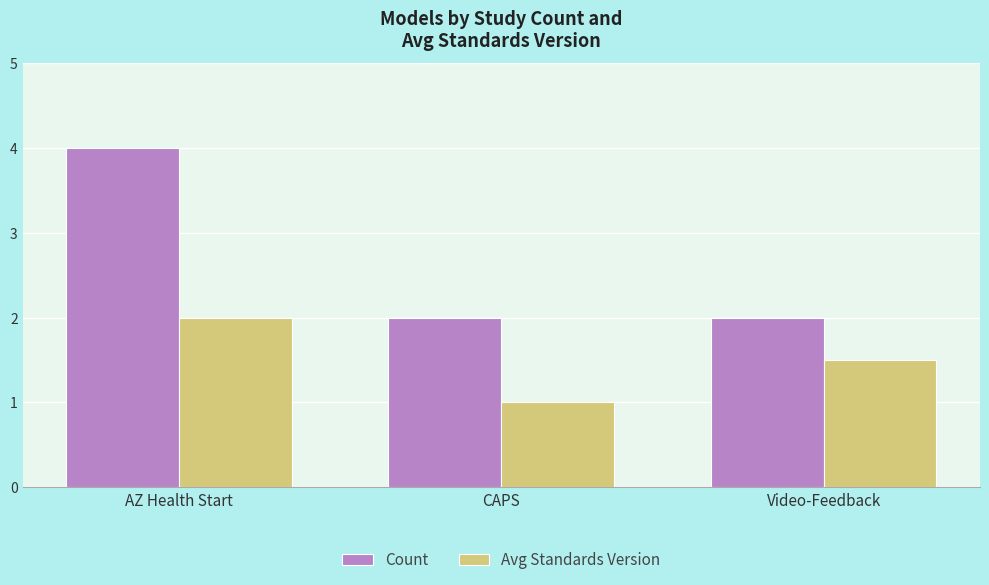

What are all the series names shown in the legend?

Count, Avg Standards Version